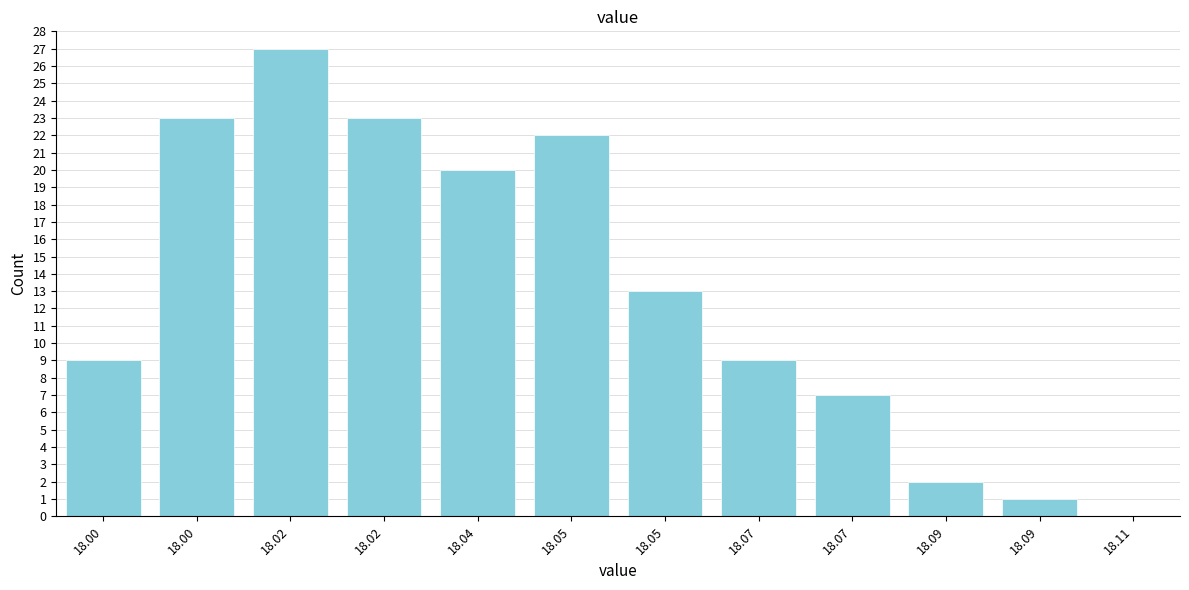

How many values are above zero?

11